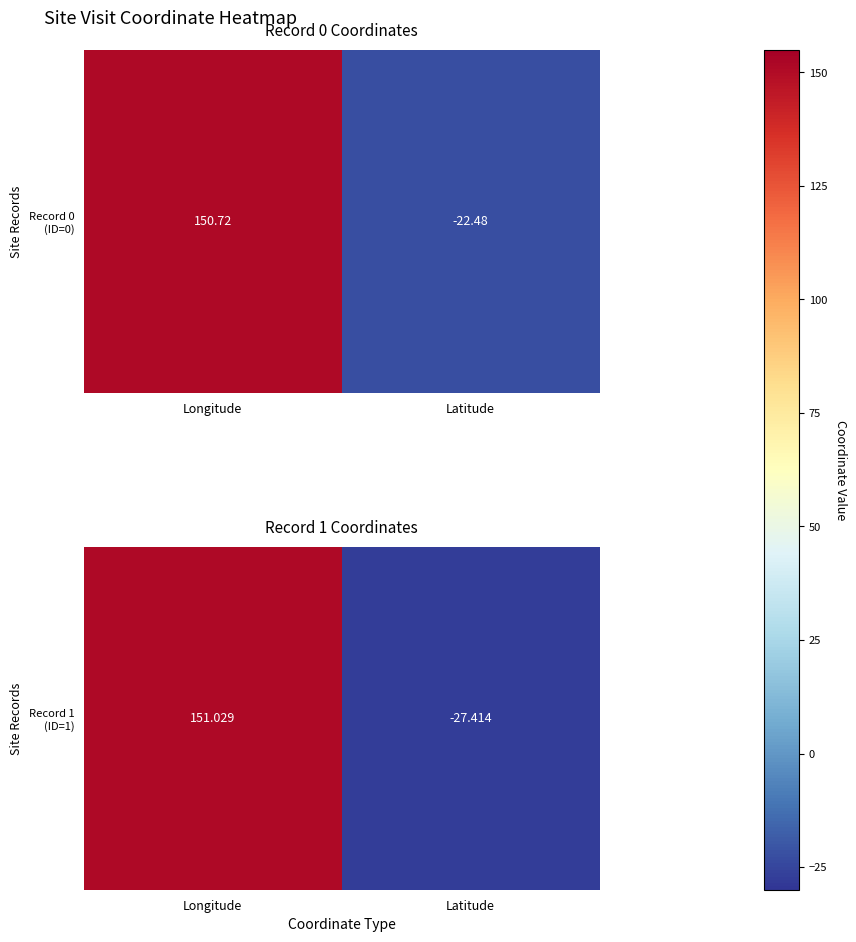

The value at Latitude is -27.4. True or false?

True